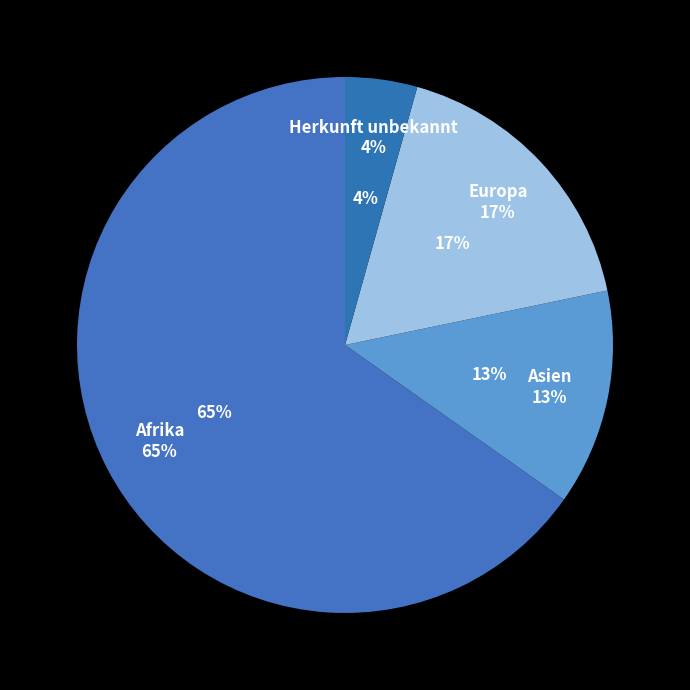

To the nearest percent, what portion does Afrika represent?

65%